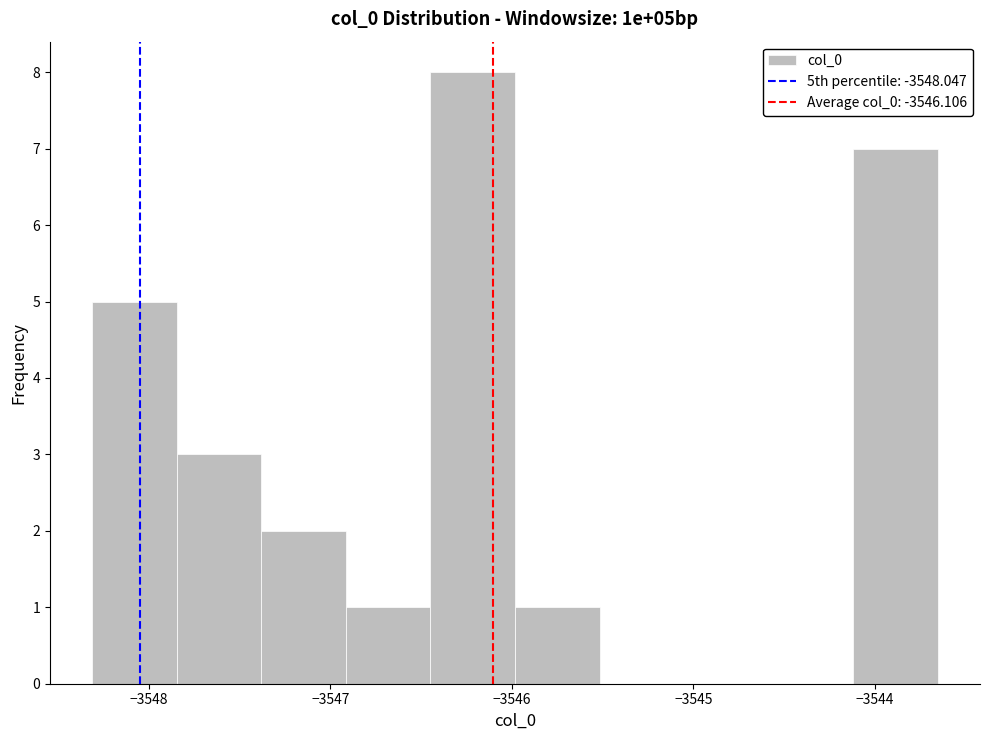

Reading left to right, transcribe this chart: for each bar, give the range it covers on the x-axis and its height. Neither the bar edges nor the heights are printed on the chart, so give them approximately, as read against the axes.

-3548.3 to -3547.8: 5
-3547.8 to -3547.4: 3
-3547.4 to -3546.9: 2
-3546.9 to -3546.4: 1
-3546.4 to -3546.0: 8
-3546.0 to -3545.5: 1
-3545.5 to -3545.1: 0
-3545.1 to -3544.6: 0
-3544.6 to -3544.1: 0
-3544.1 to -3543.7: 7